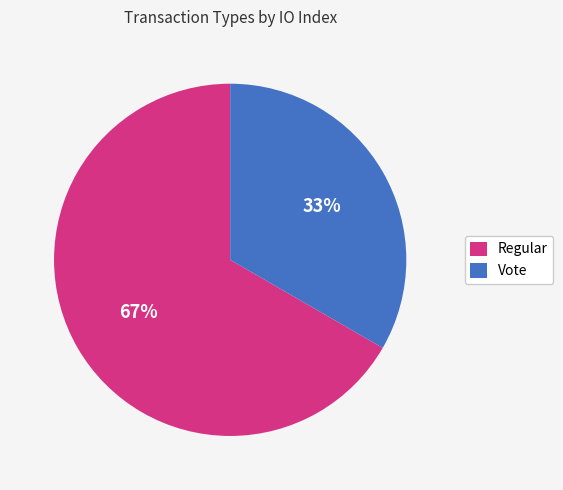

To the nearest percent, what is the average slice percentage?

50%